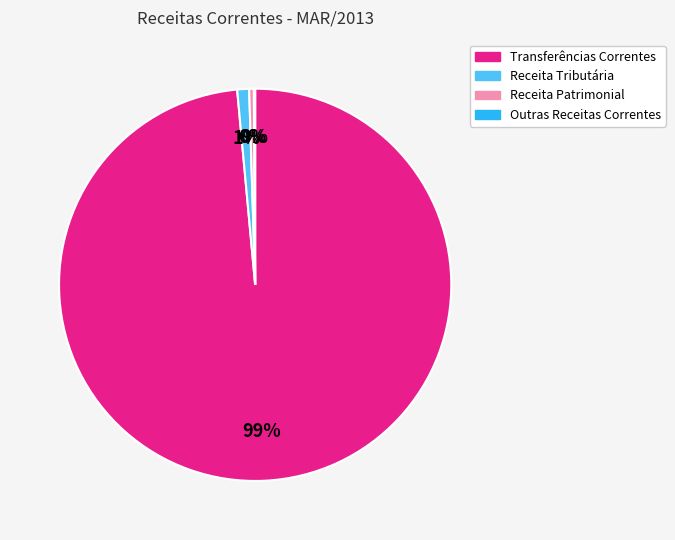

Between Transferências Correntes and Receita Tributária, which is larger?

Transferências Correntes